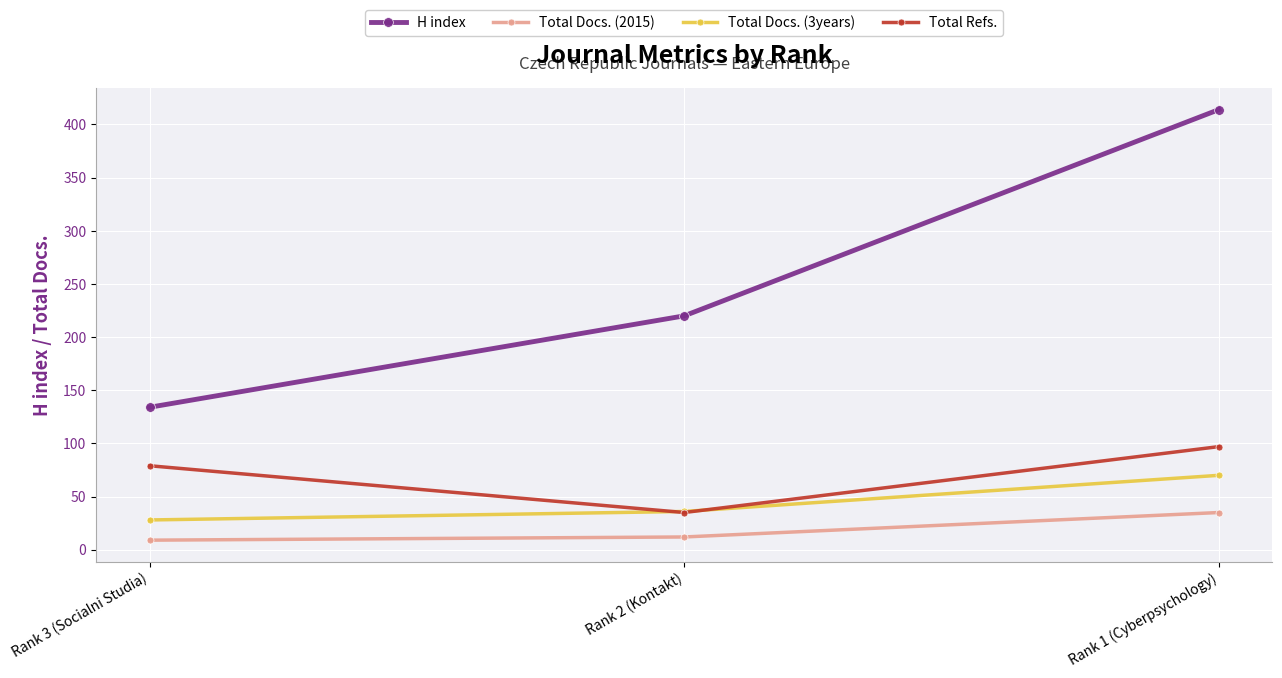

How many data points does each series have?

3